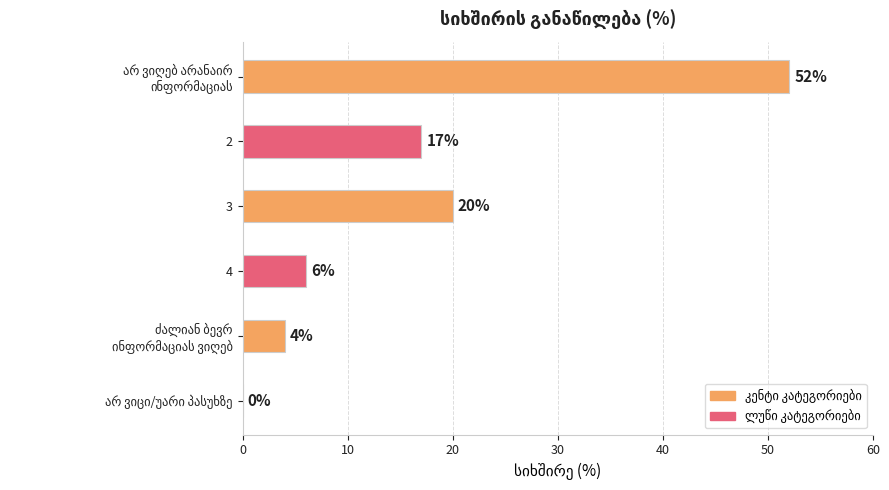

What is the sum of all values?

99